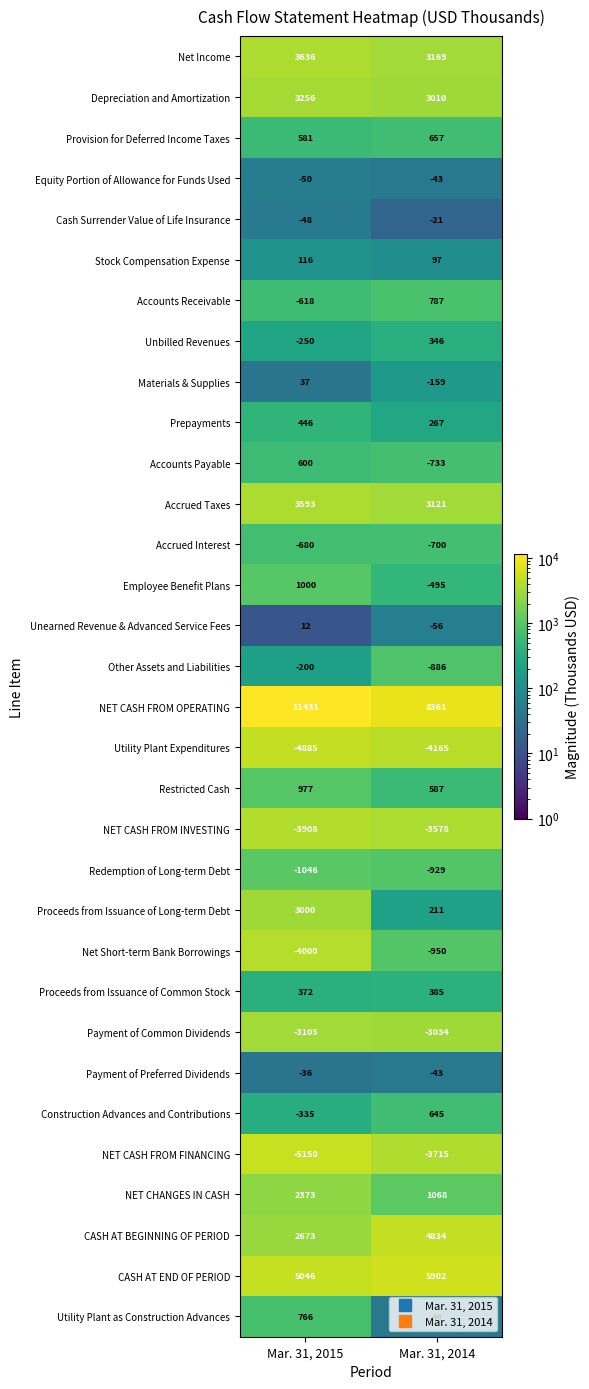

Between Mar. 31, 2015 and Mar. 31, 2014, which series saw the biggest shift?

NET CASH FROM OPERATING